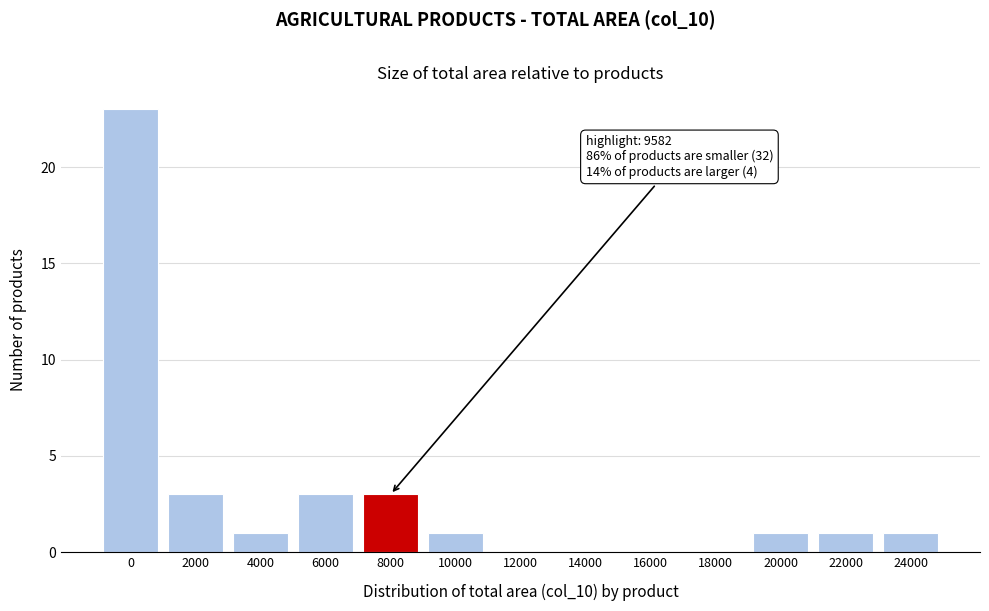

Reading left to right, extract all data points from this chart.

0=23	2000=3	4000=1	6000=3	8000=3	10000=1	12000=0	14000=0	16000=0	18000=0	20000=1	22000=1	24000=1